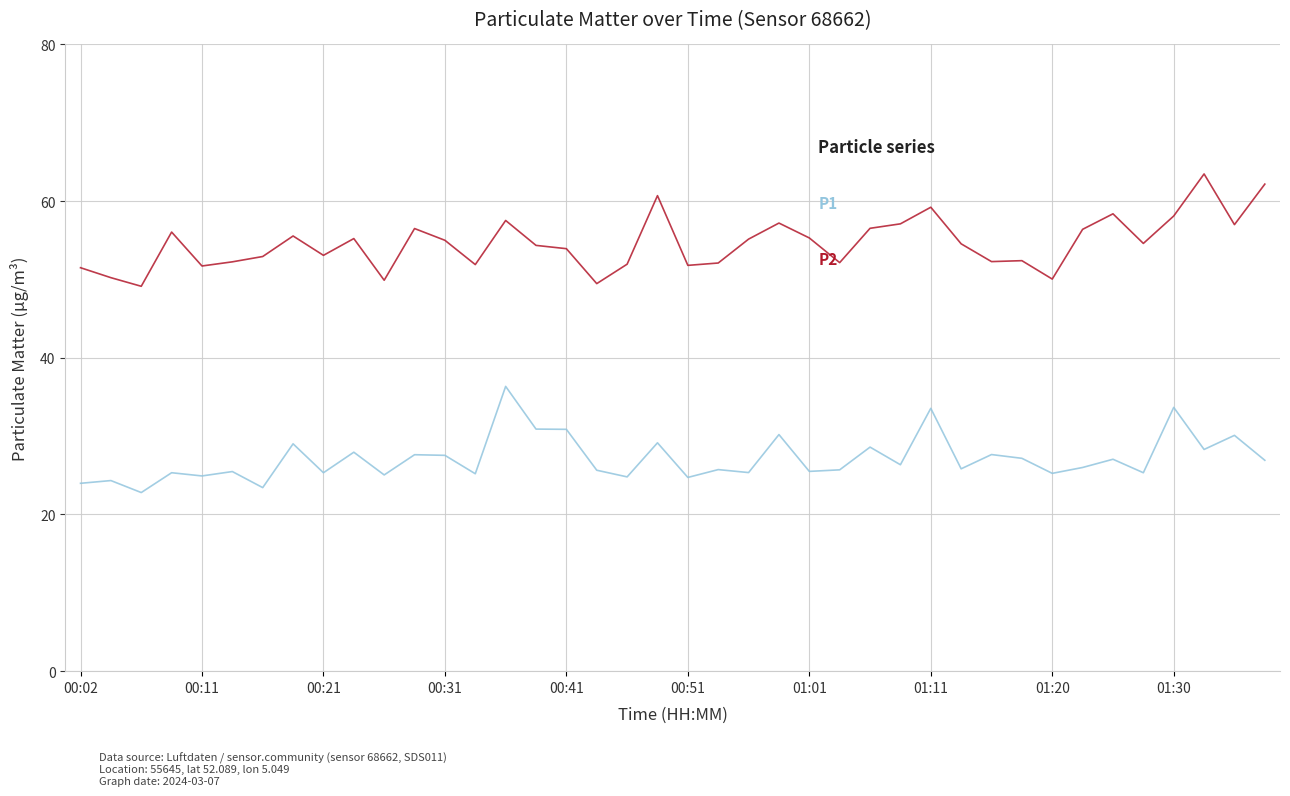

What is the minimum value shown in the chart?

22.8